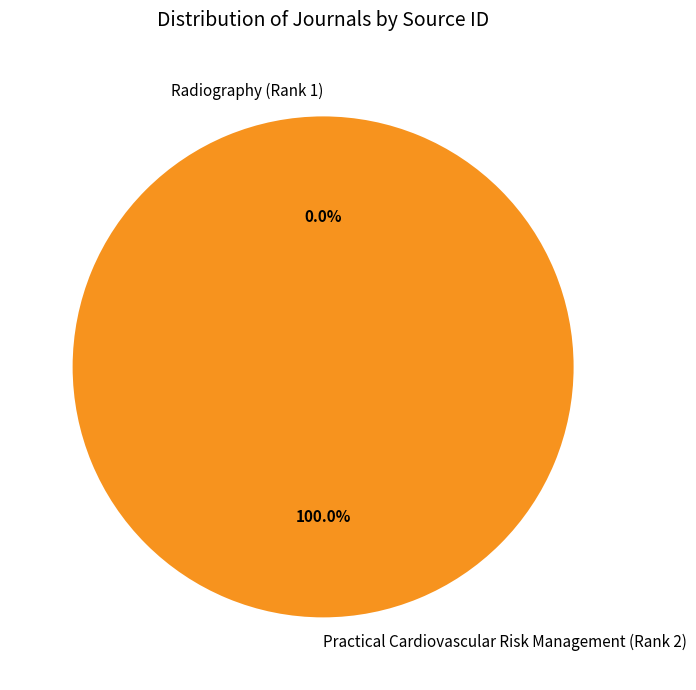

Which category has the biggest portion of the pie?

Practical Cardiovascular Risk Management (Rank 2)